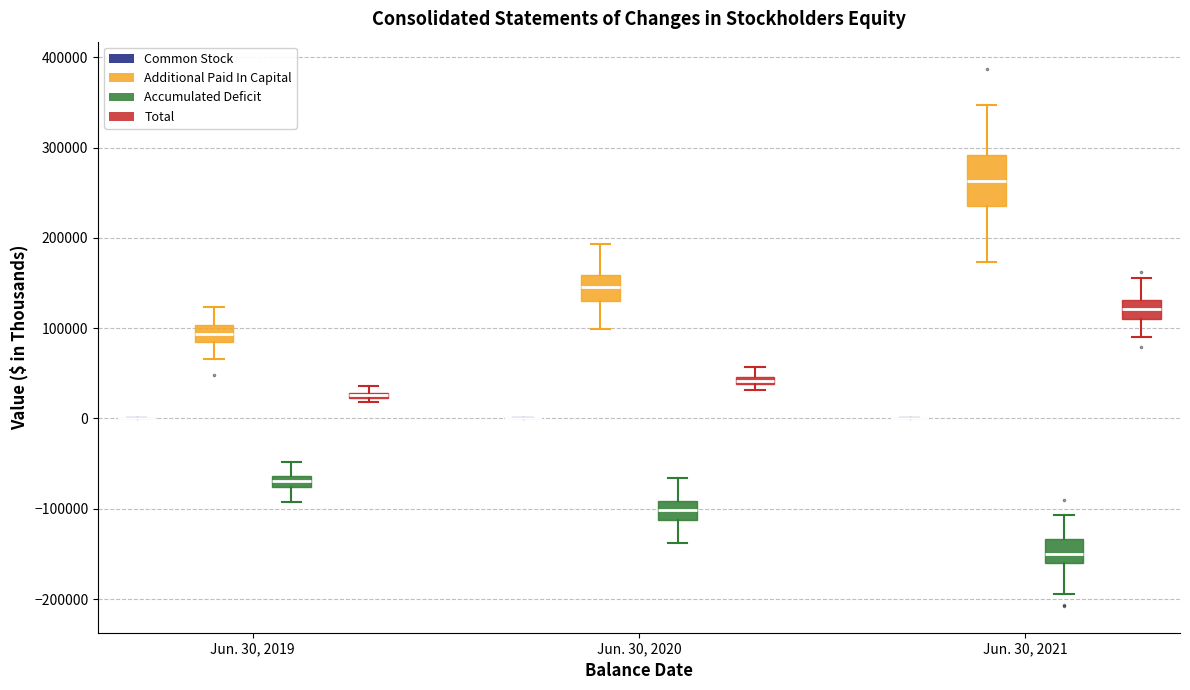

Where does the lower whisker of the box for Jun. 30, 2021 (Additional Paid In Capital) end on the y-axis? The values are not printed on the chart, so give them approximately, as read against the axis.

170000